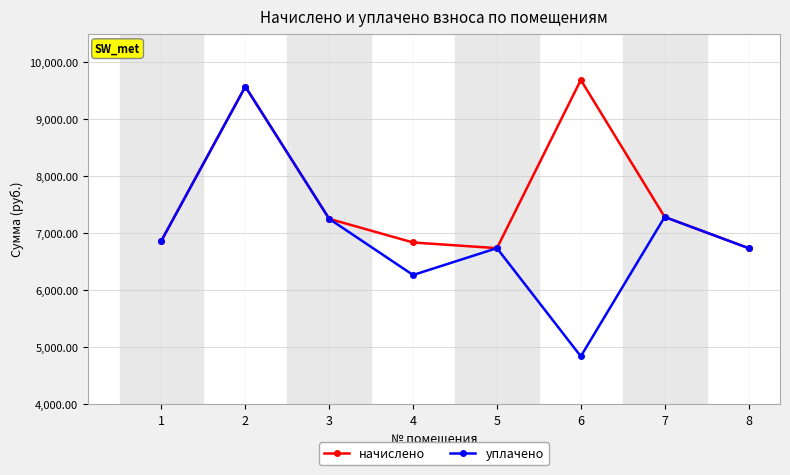

The начислено series shows 13069.0 at 6. True or false?

False